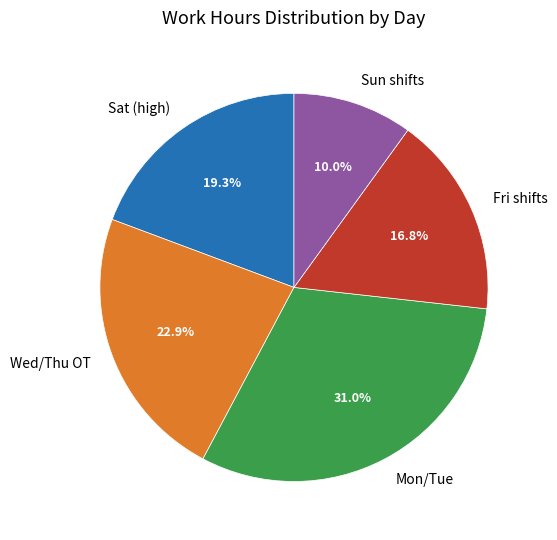

Which has a higher value, Wed/Thu OT or Sat (high)?

Wed/Thu OT